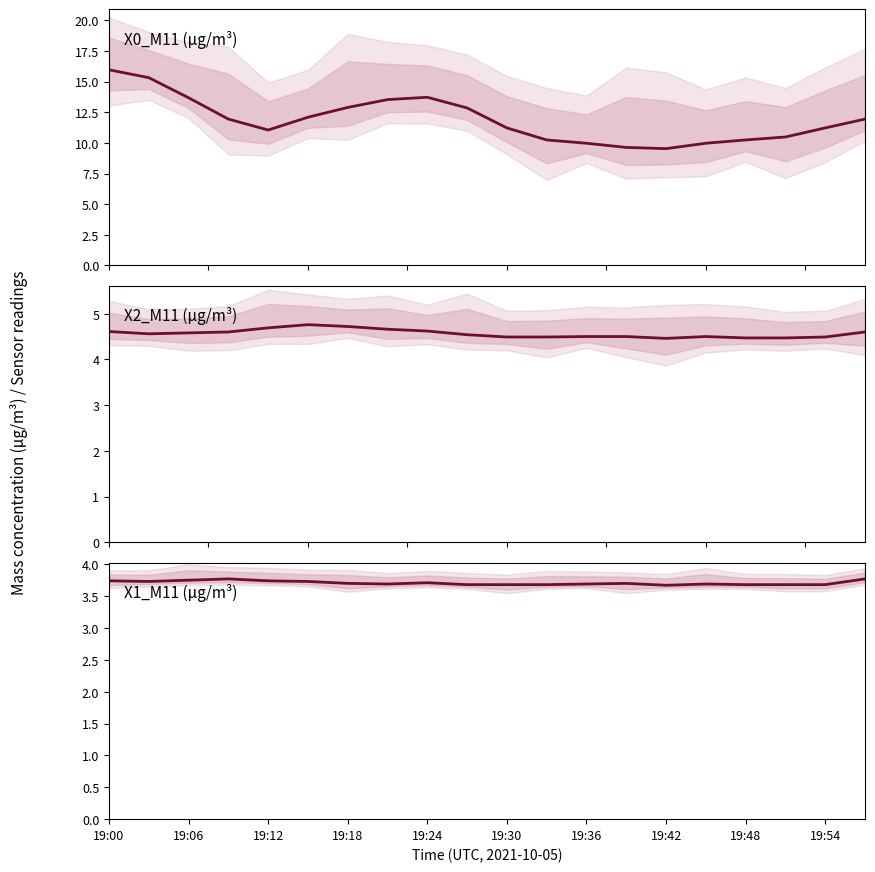

The value of X0_M11 (μg/m³) at 19:54 is 18.3. True or false?

False